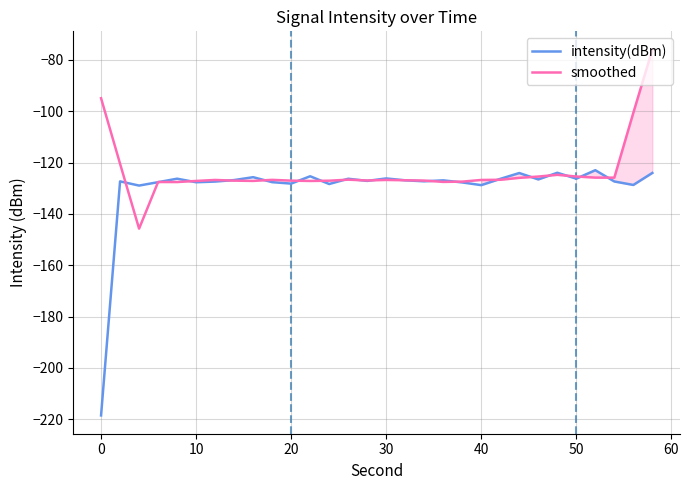

How many categories are shown in the chart?

30